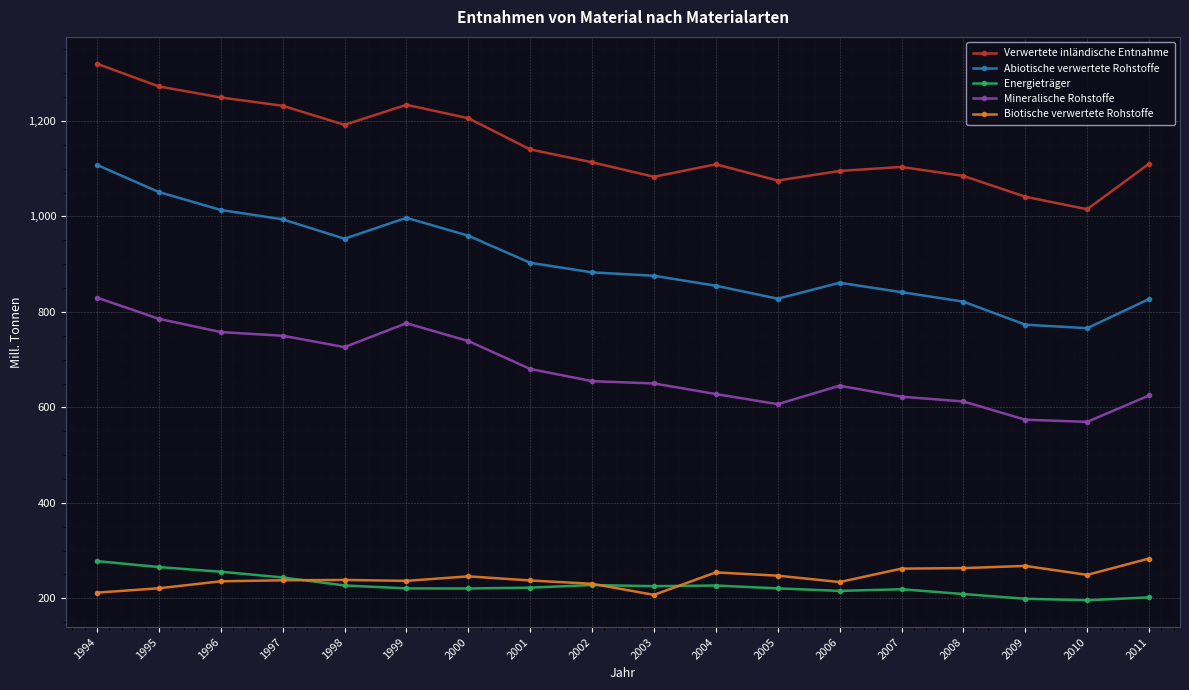

How many interior local valleys does the Verwertete inländische Entnahme series have?

4